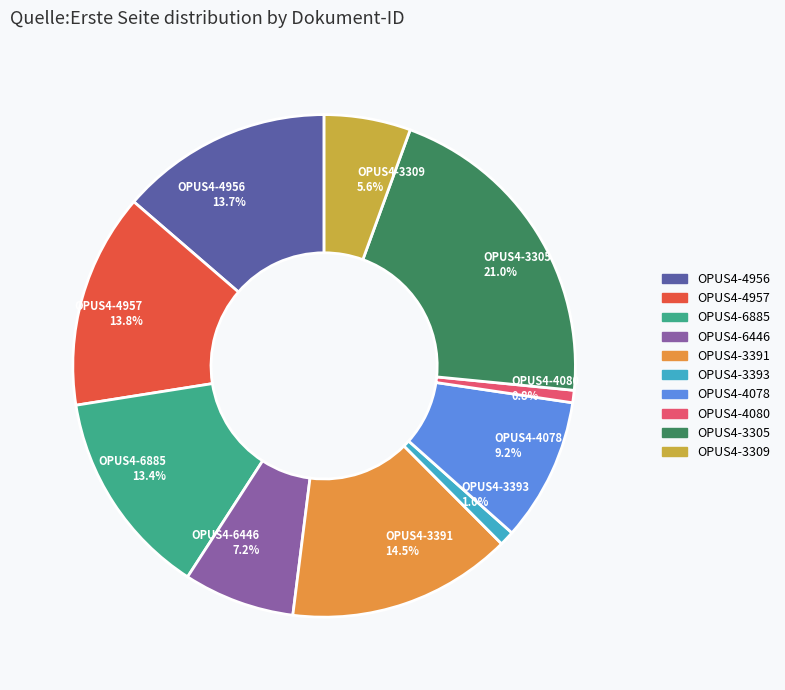

Does OPUS4-3391 account for over 50% of the chart?

No